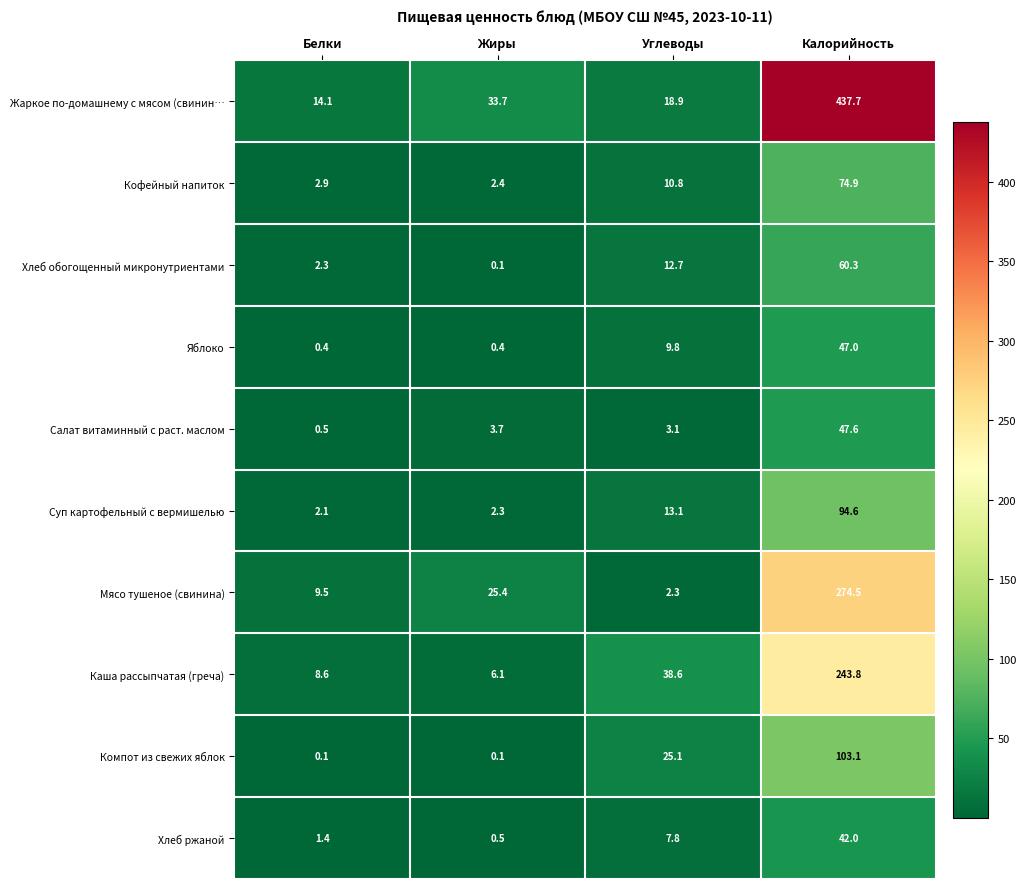

At how many categories does at least one series exceed 102?

1